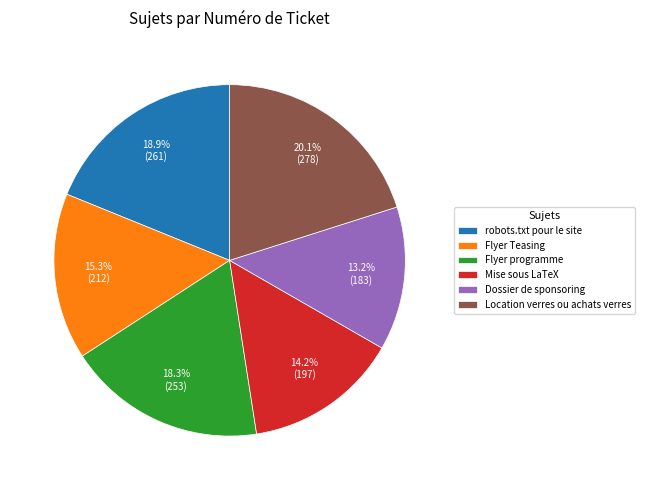

To the nearest percent, what is the difference between the largest and smallest slice percentages?

7%